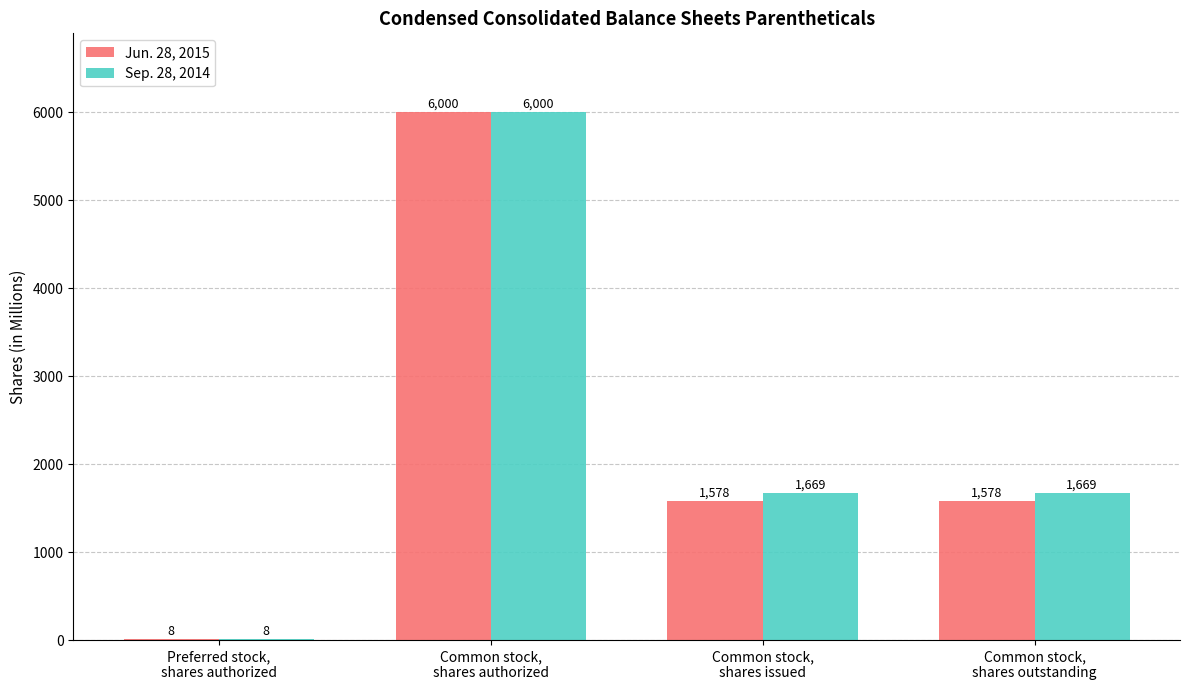

How many distinct data groups are displayed?

2